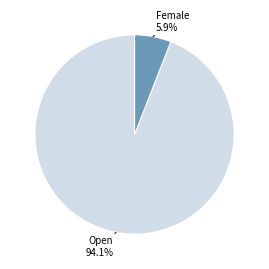

How many slices are in this pie chart?

2